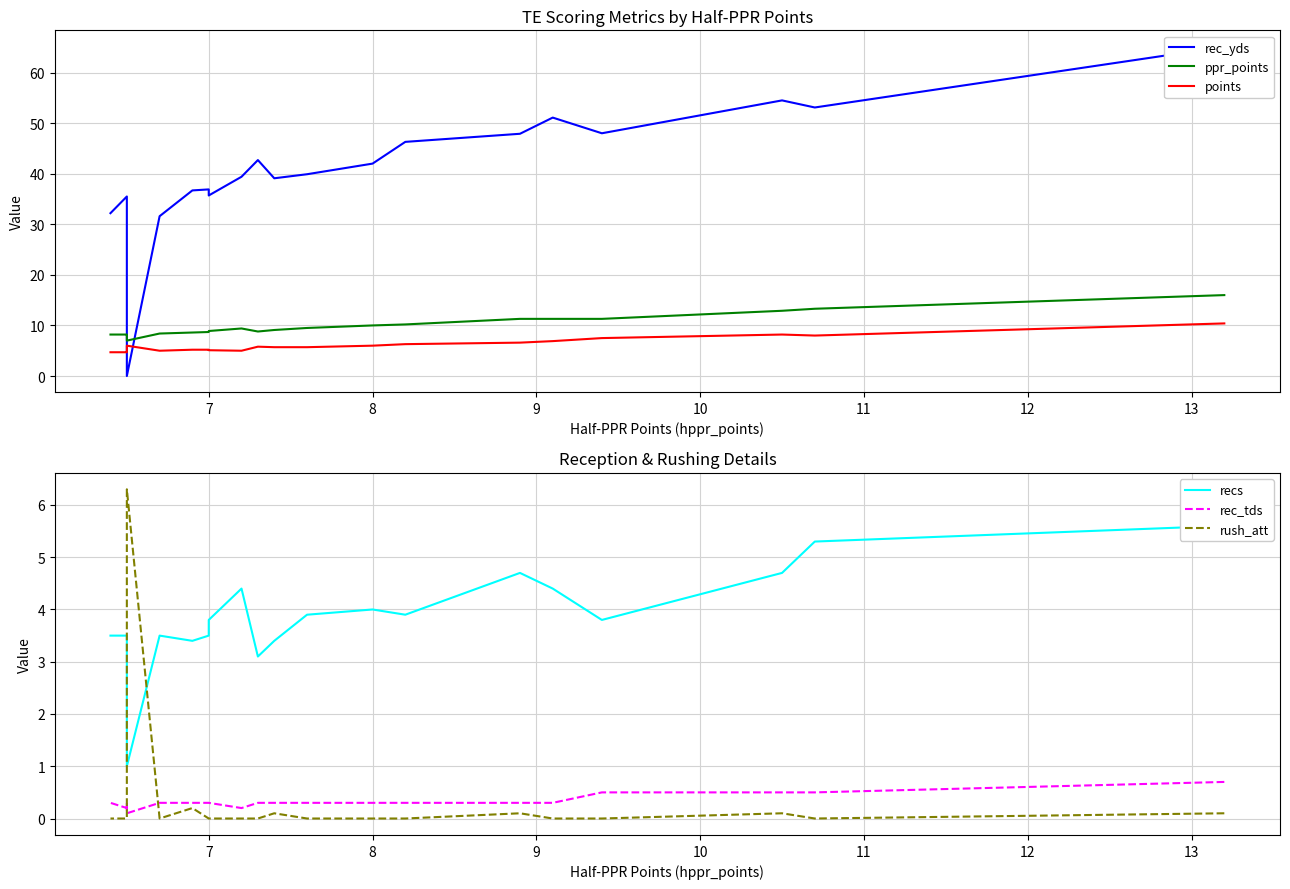

What is the minimum value for recs?

1.0